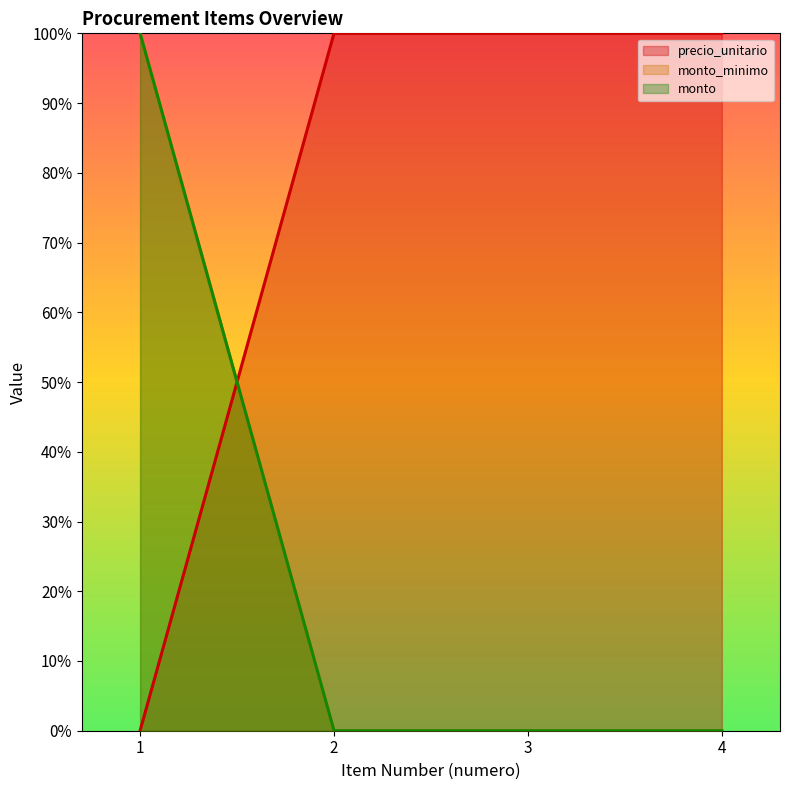

True or false: cantidad and cantidad_minima intersect in this chart.

False